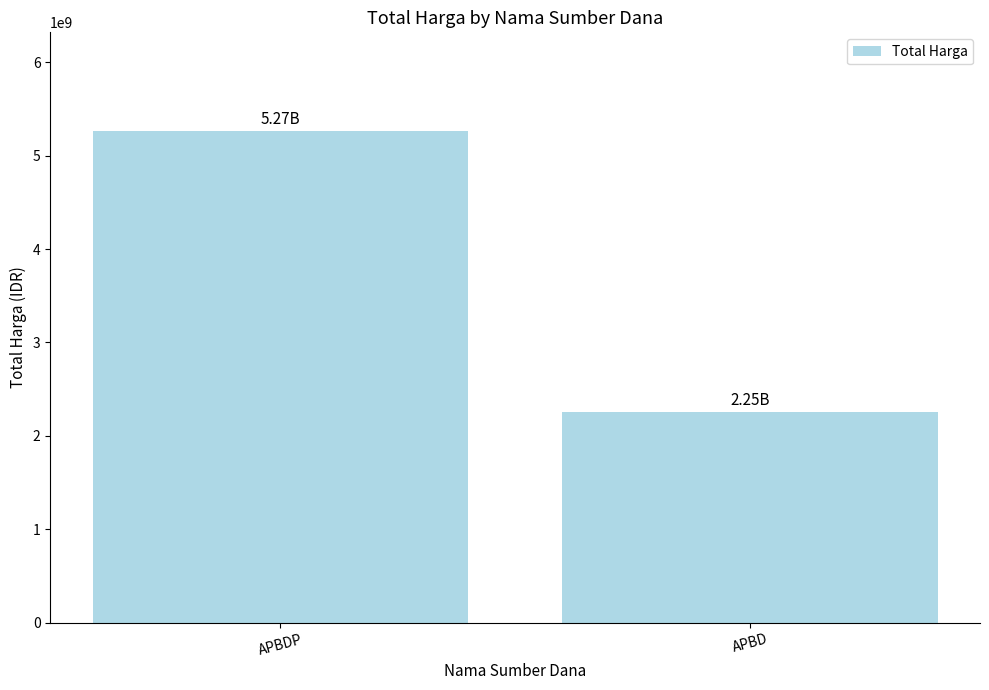

List the labels in order of value, largest first.

APBDP, APBD